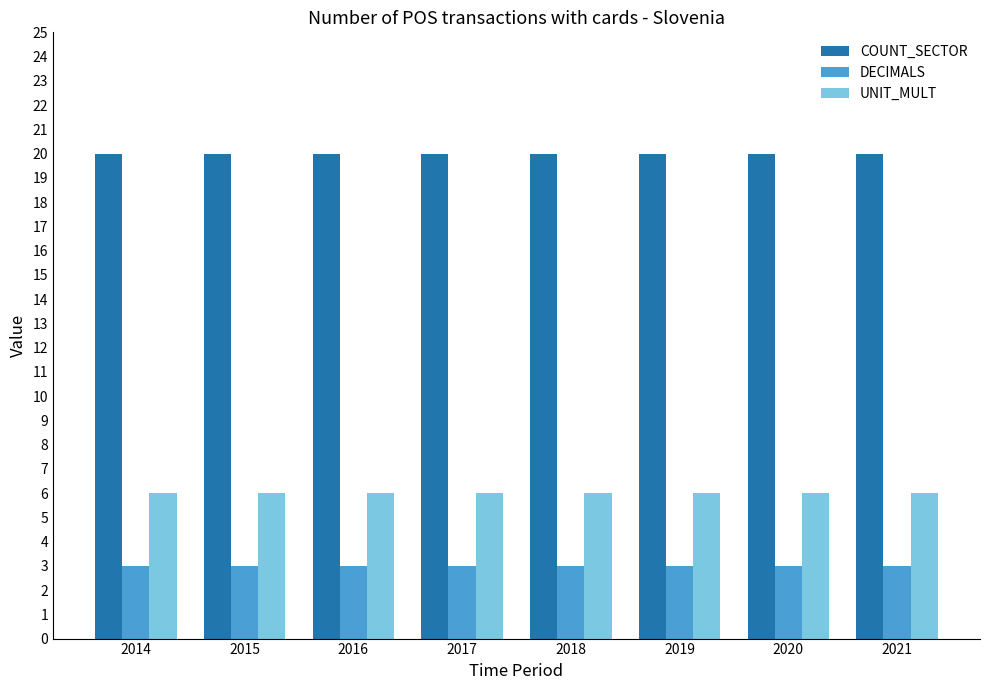

Rank the series by their maximum value, from highest to lowest.

COUNT_SECTOR, UNIT_MULT, DECIMALS